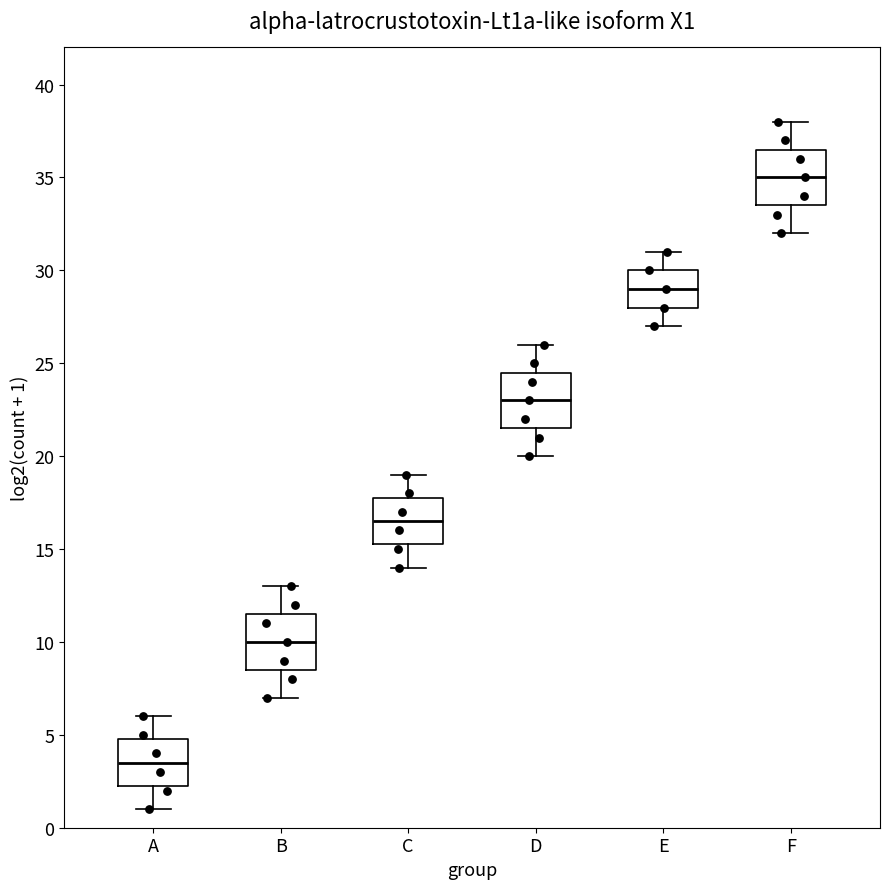

Which box has the lowest median line?

A